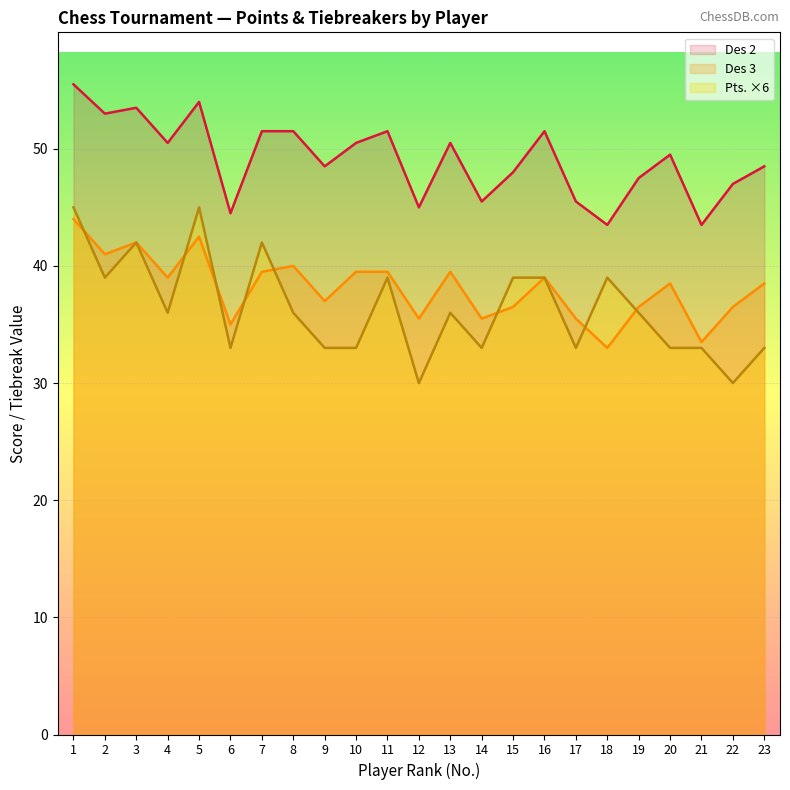

Which category has the highest value in the Des 2 series?

1